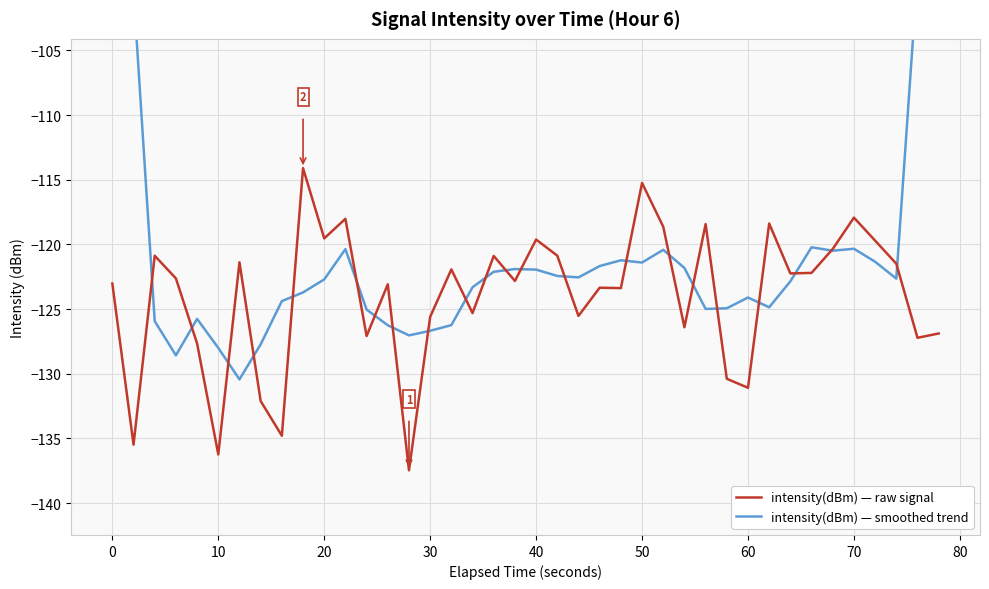

The value of intensity(dBm) — raw signal at 10 is -136.2. True or false?

True